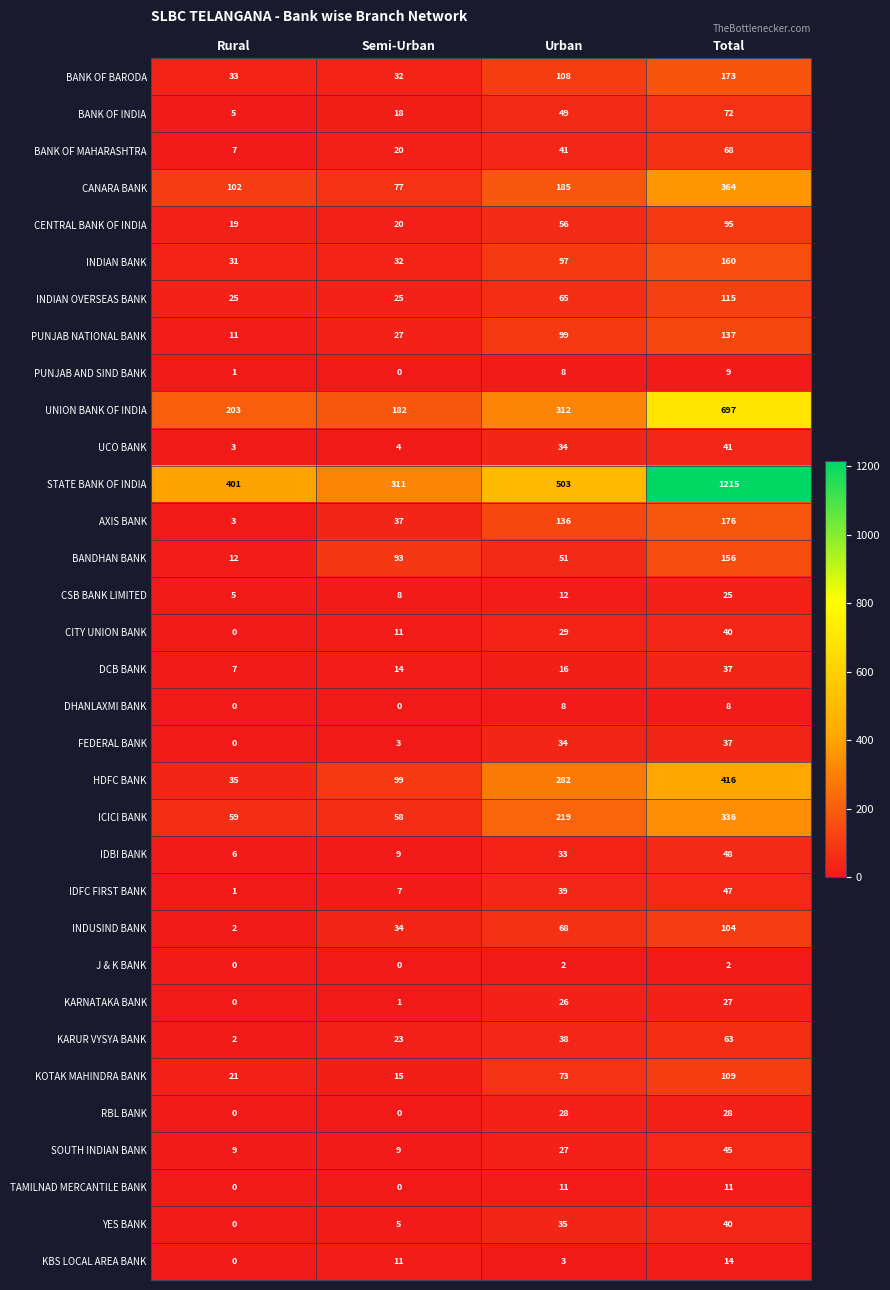

True or false: BANK OF MAHARASHTRA has a value of 68 at Total.

True